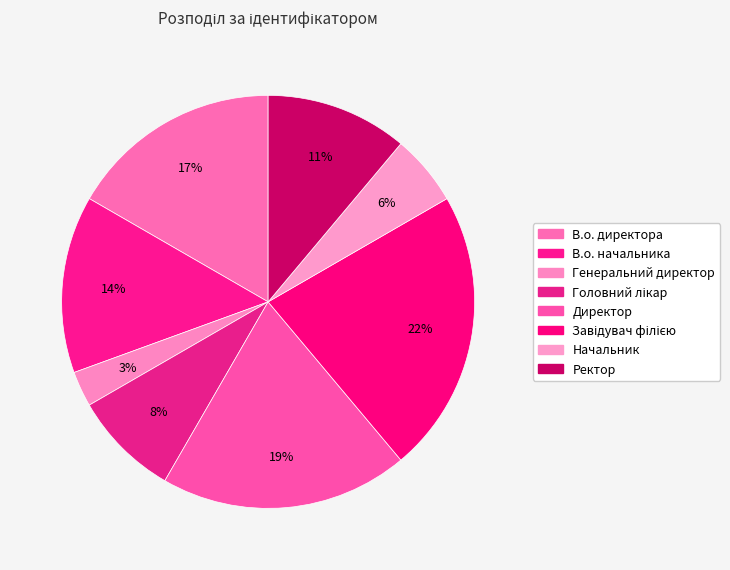

What is the total percentage of Ректор and Завідувач філією?

33.3%